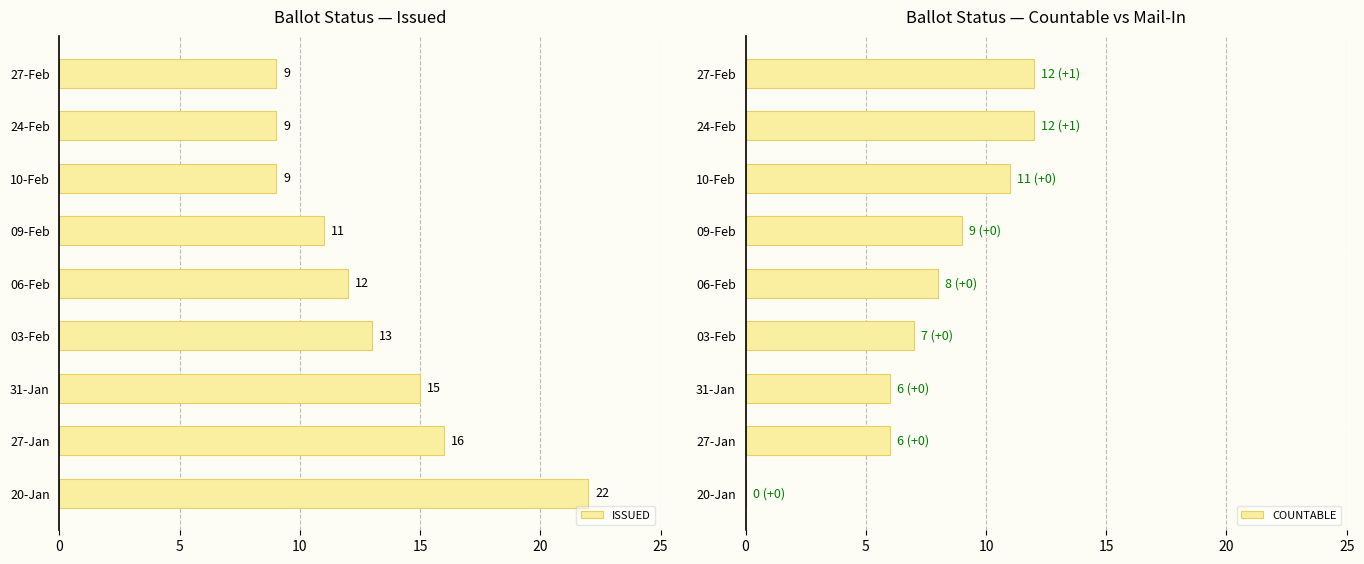

The ISSUED series shows 16 at 27-Jan. True or false?

True